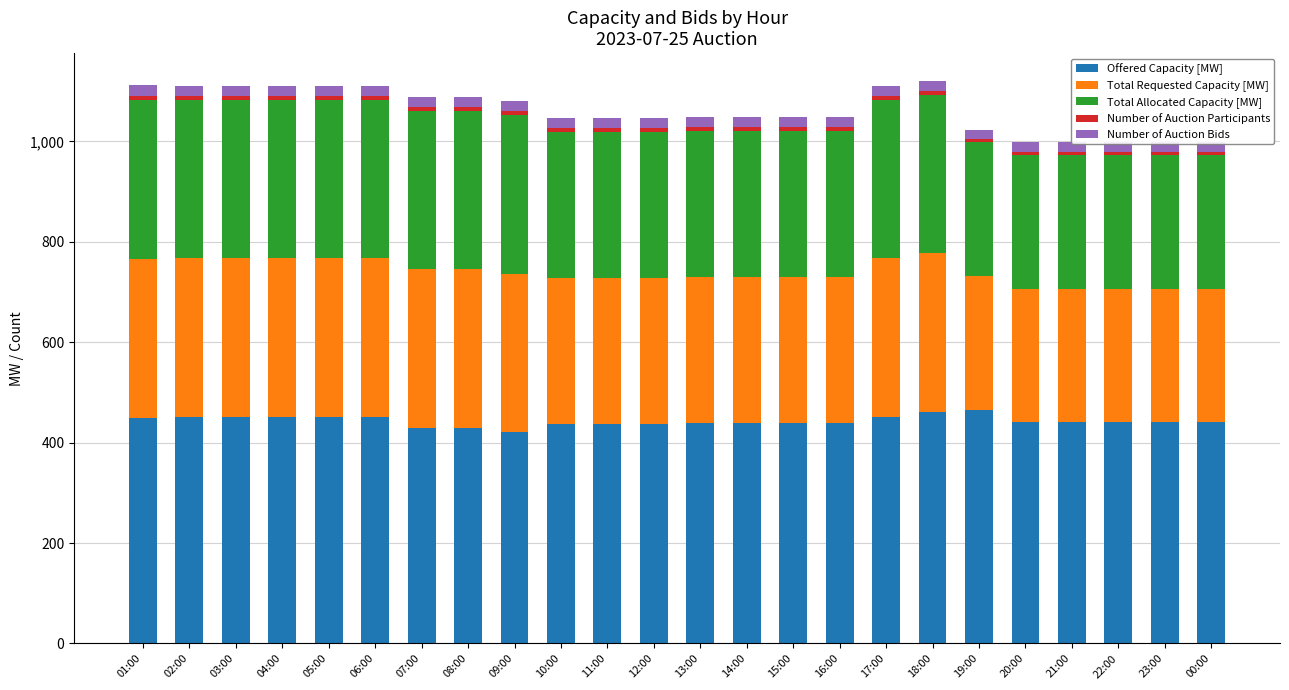

What is the minimum value shown in the chart?

6